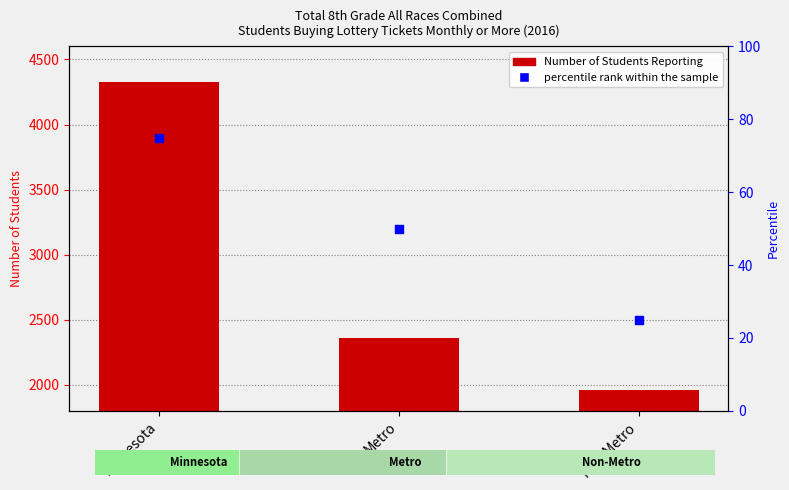

Which series contains the lowest Y value?

percentile rank within the sample